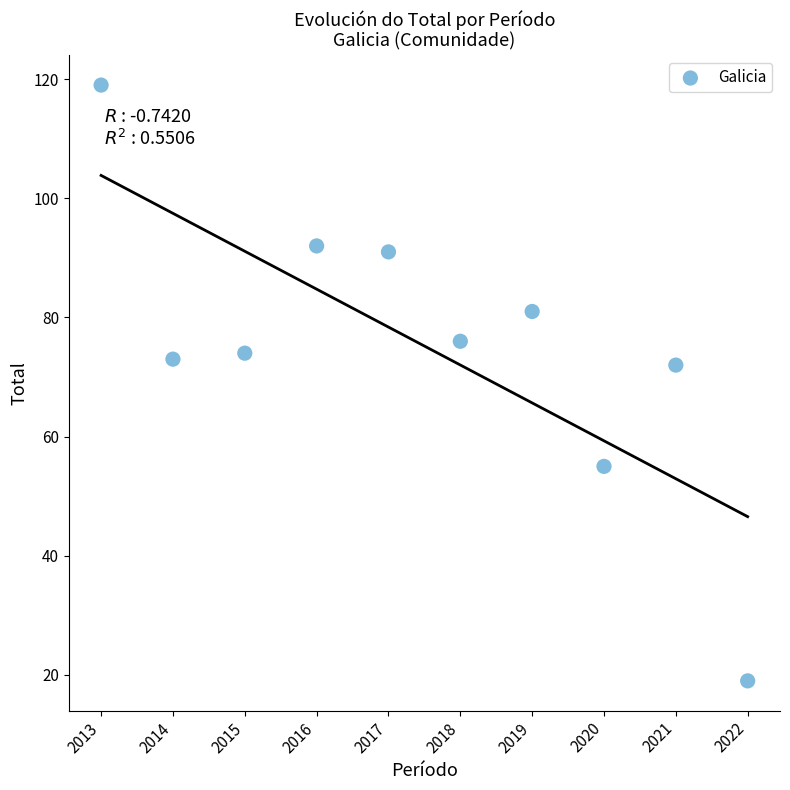

What is the range of Y values (max minus min)?

100